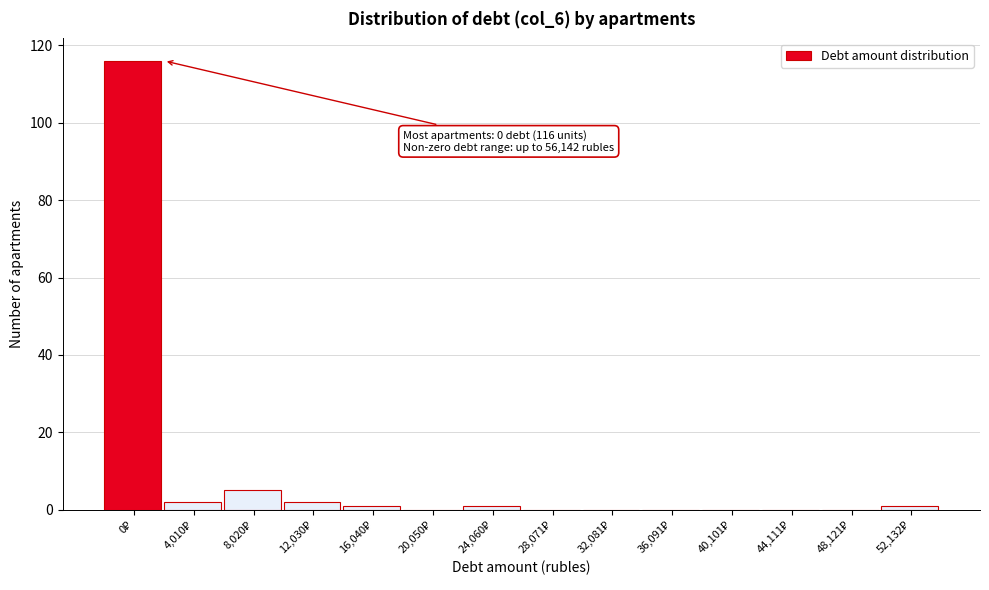

What is the sum of all values?

128